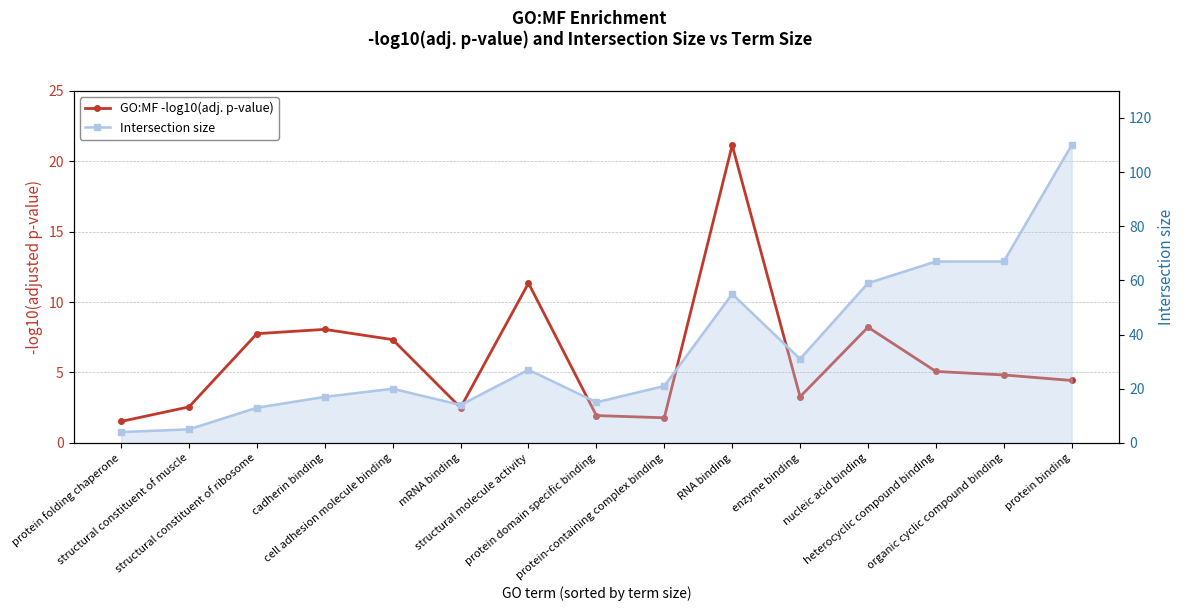

The GO:MF -log10(adj. p-value) series shows 1.5 at protein folding chaperone. True or false?

True